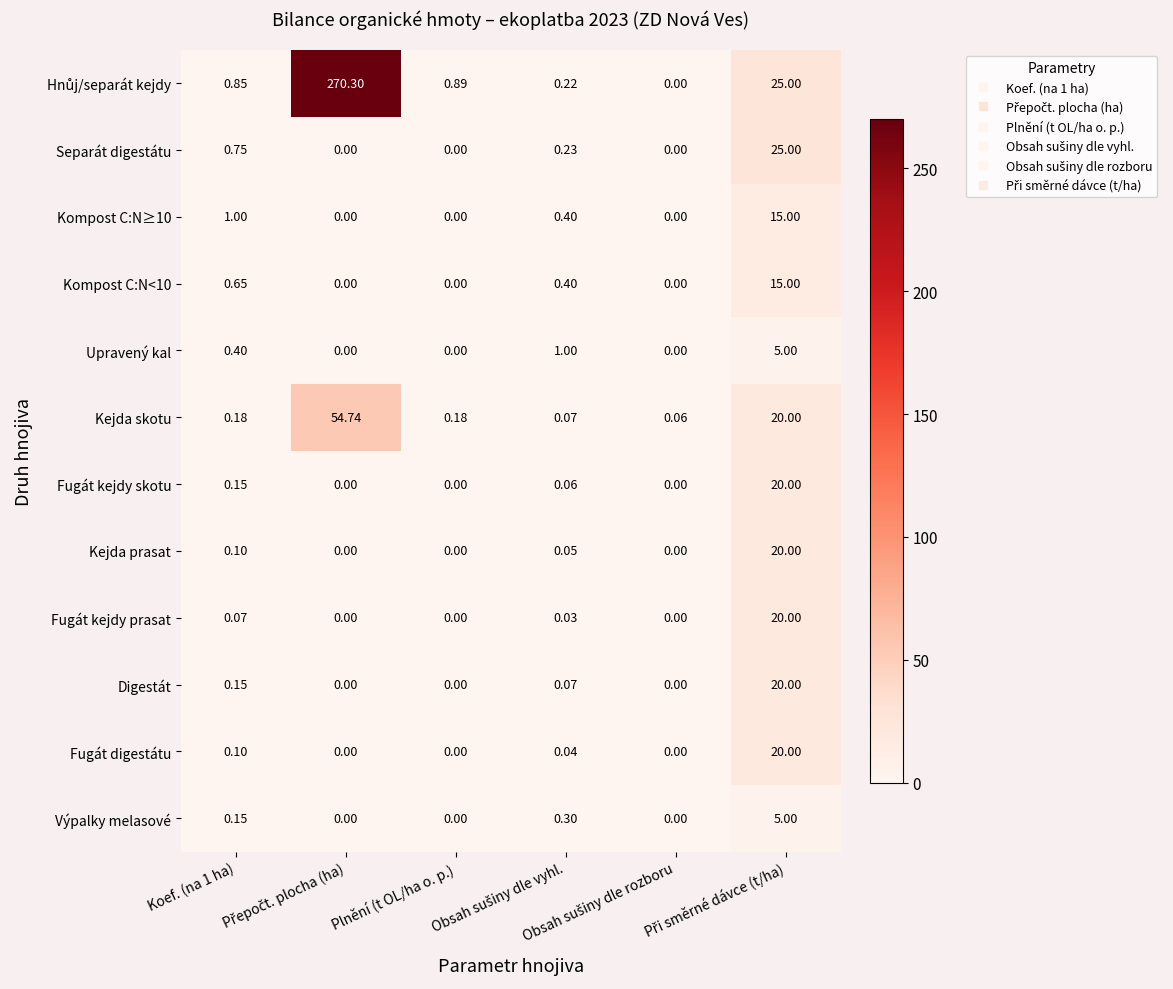

How many data points does each series have?

6